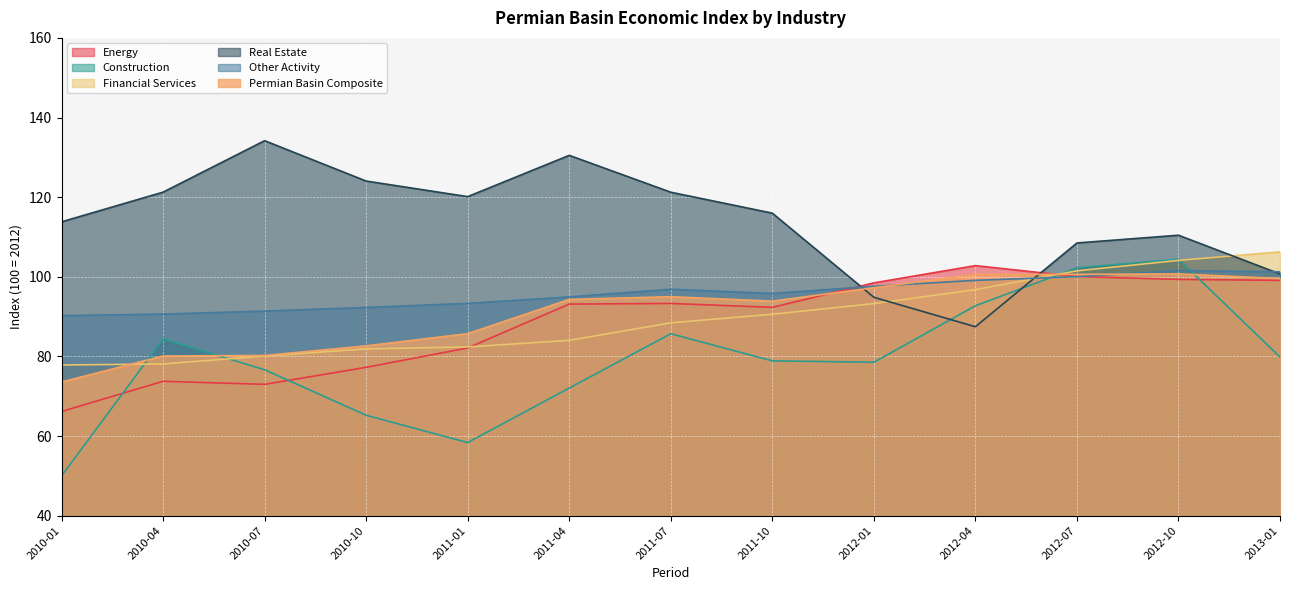

At which label is Other Activity closest to 95?

2011-04